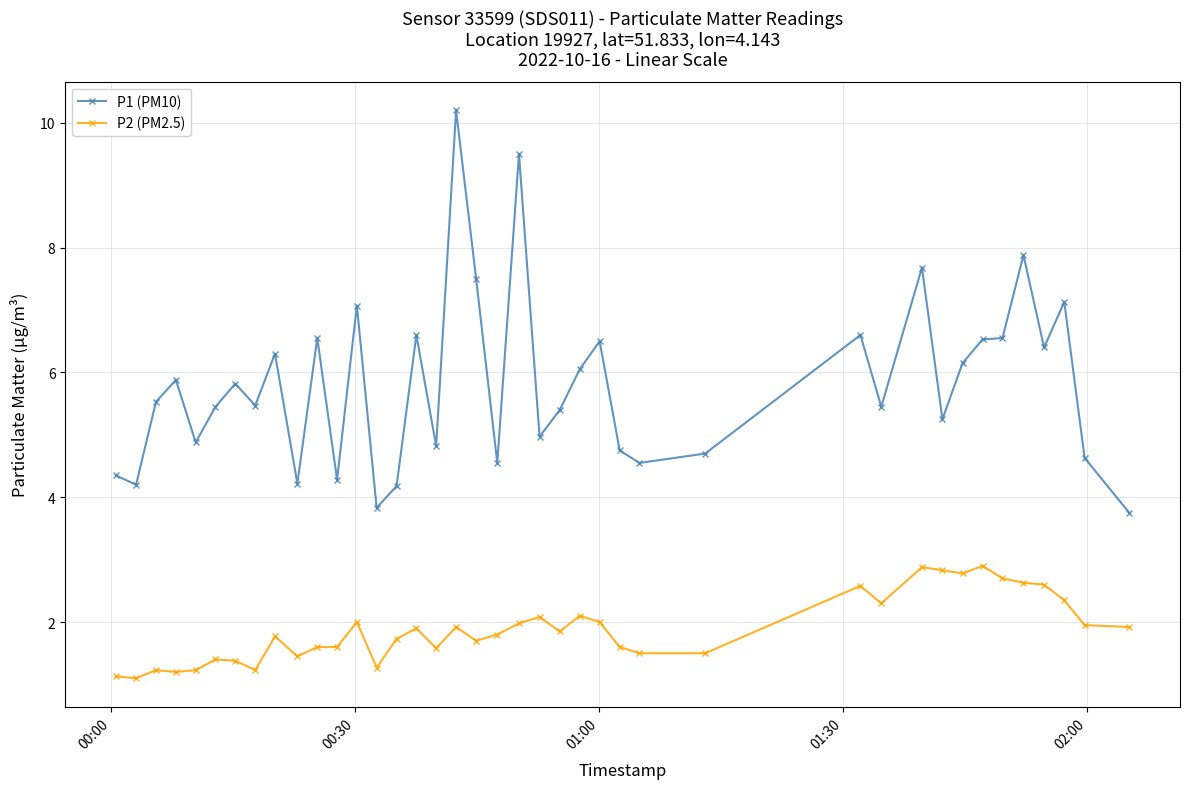

Which series has the largest total across all categories?

P1 (PM10)